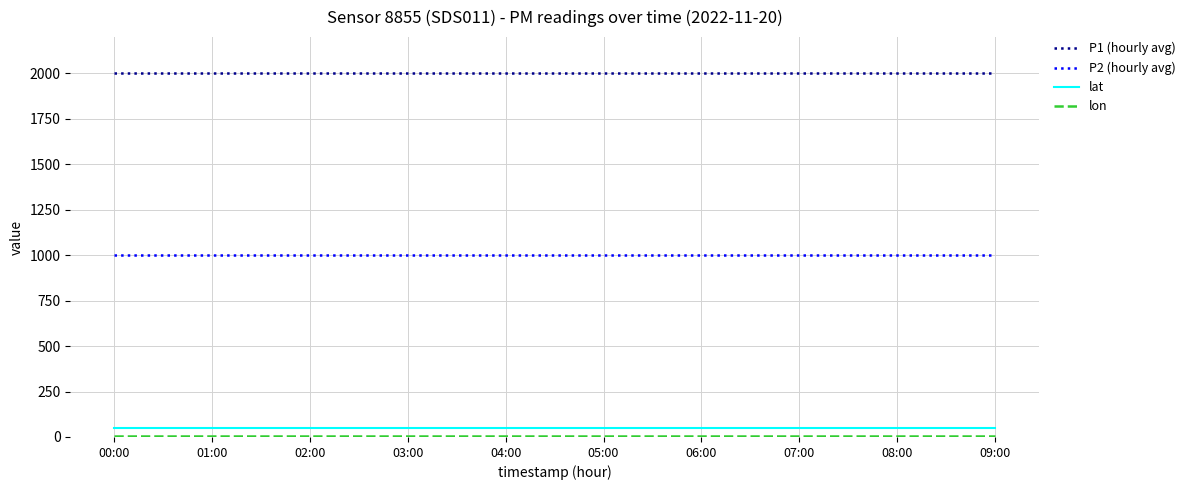

What is the difference between the highest and lowest values at 06:00?

1995.2